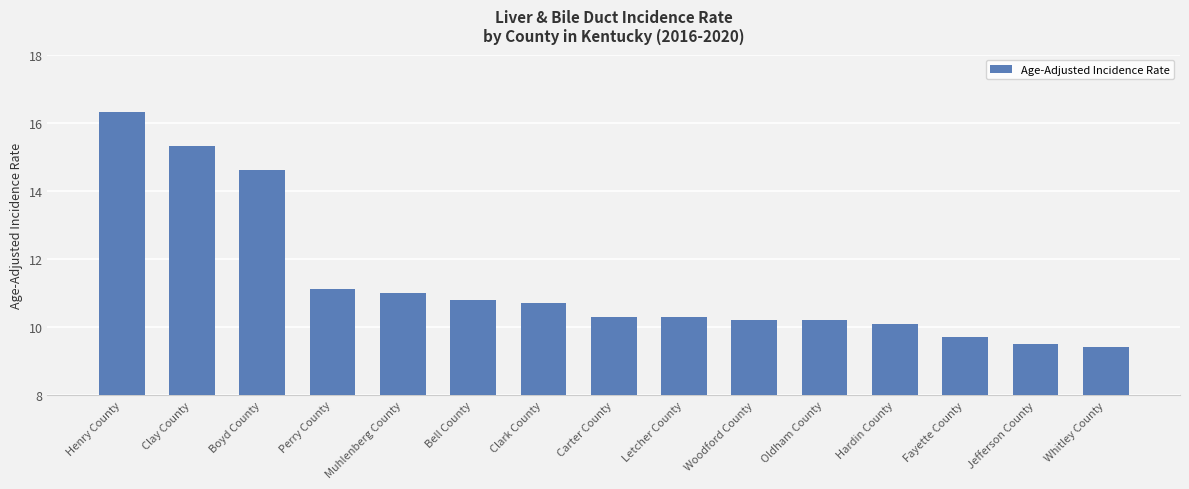

What is the value of the 15th bar from the left?

9.4